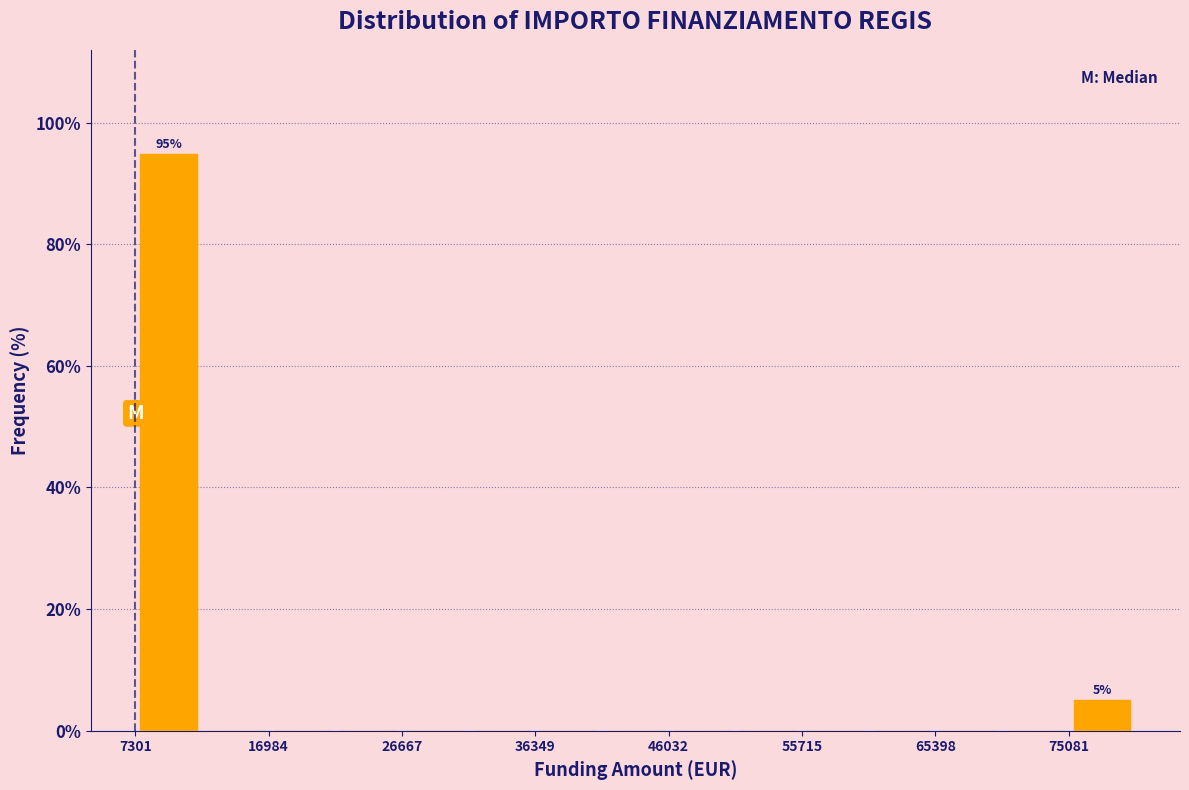

Over which range of the x-axis is the bar tallest?

7000 to 12000